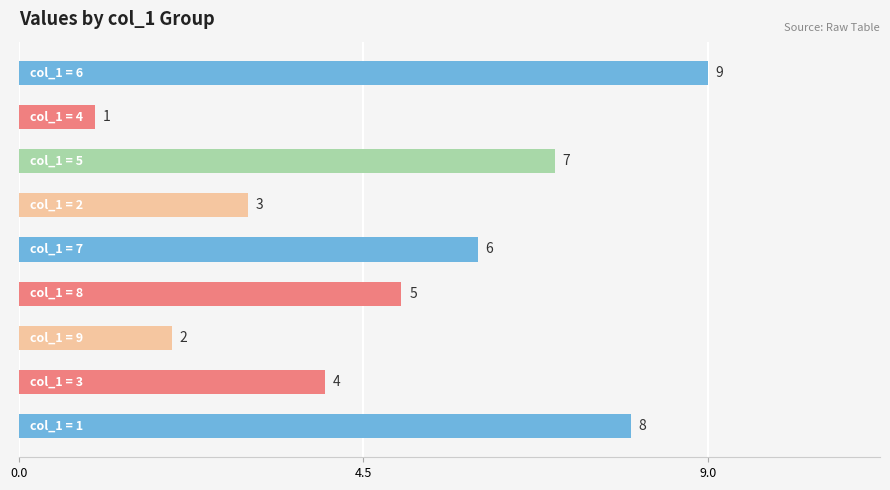

Count the values in the range 3 to 7.

5